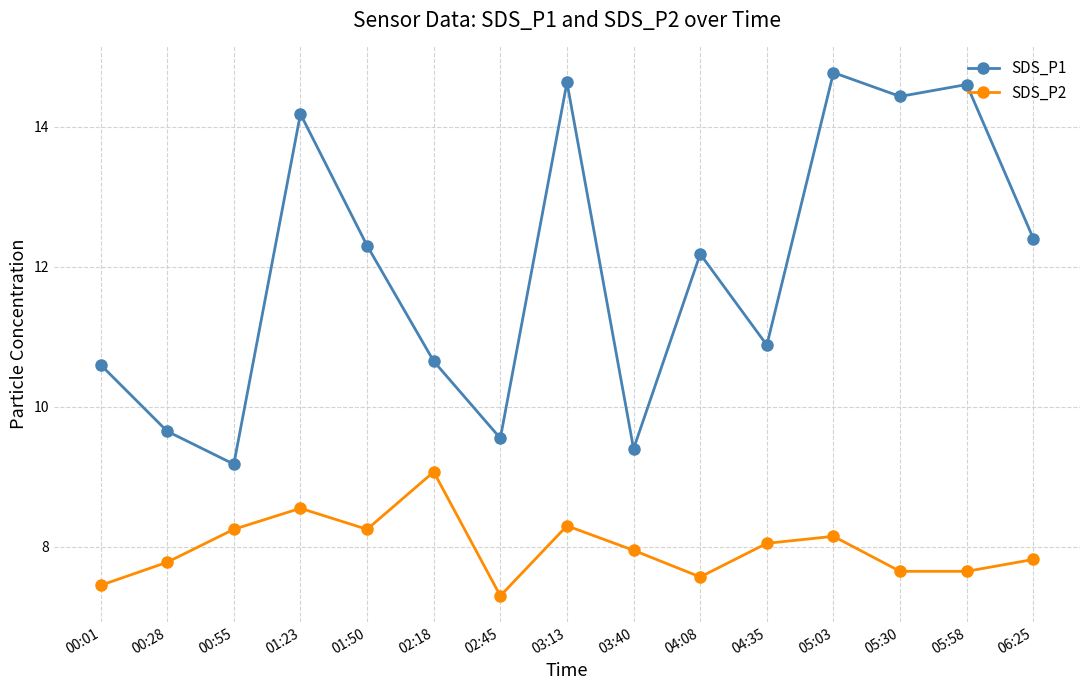

The value of SDS_P1 at 03:40 is 9.4. True or false?

True